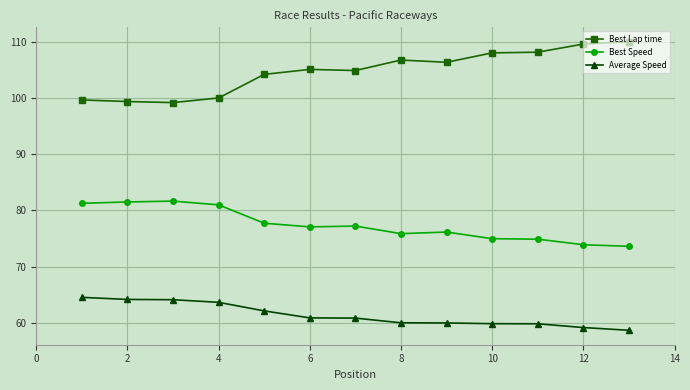

How many series are shown in this chart?

3